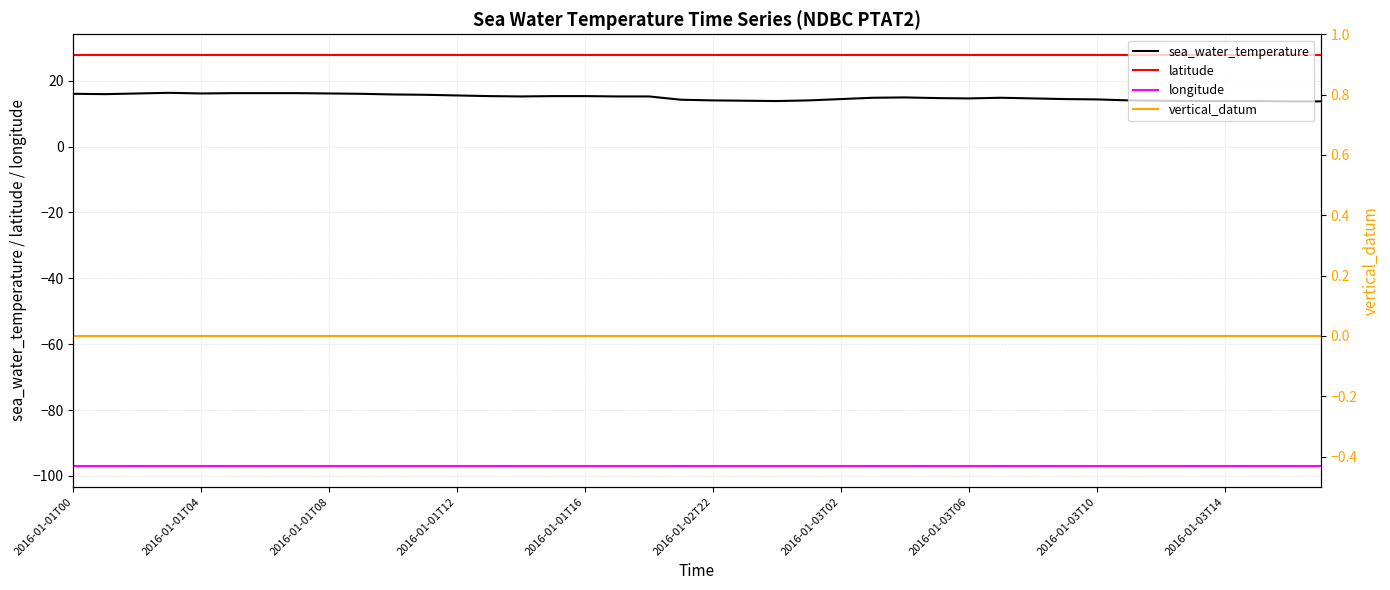

What is the lowest value of the latitude series?

27.8